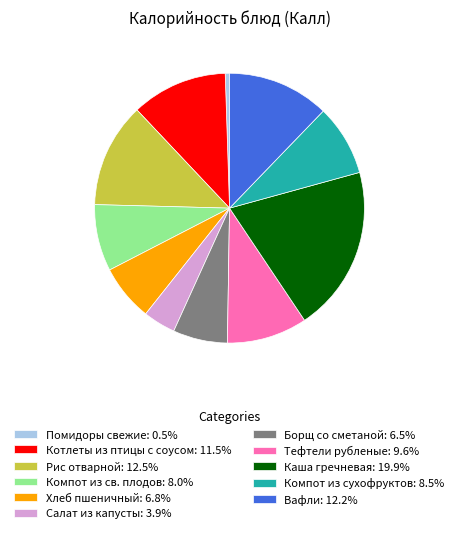

Is there a majority slice in this chart?

No